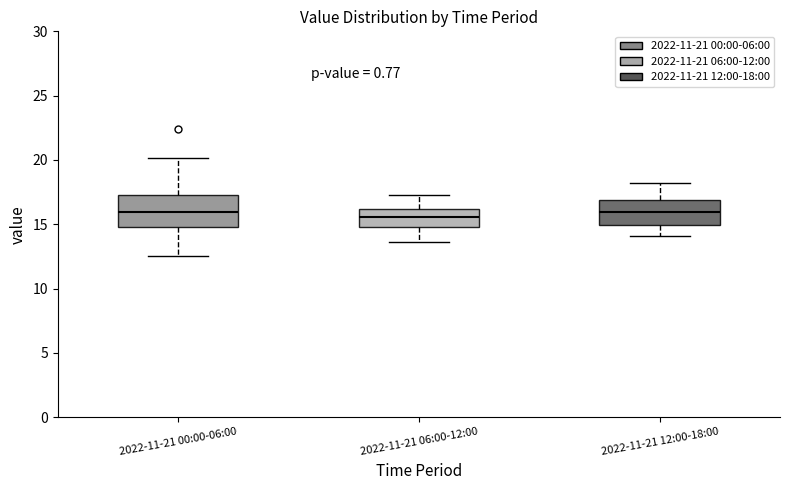

Which box is the tallest, from its lower edge to its upper edge?

2022-11-21 00:00-06:00